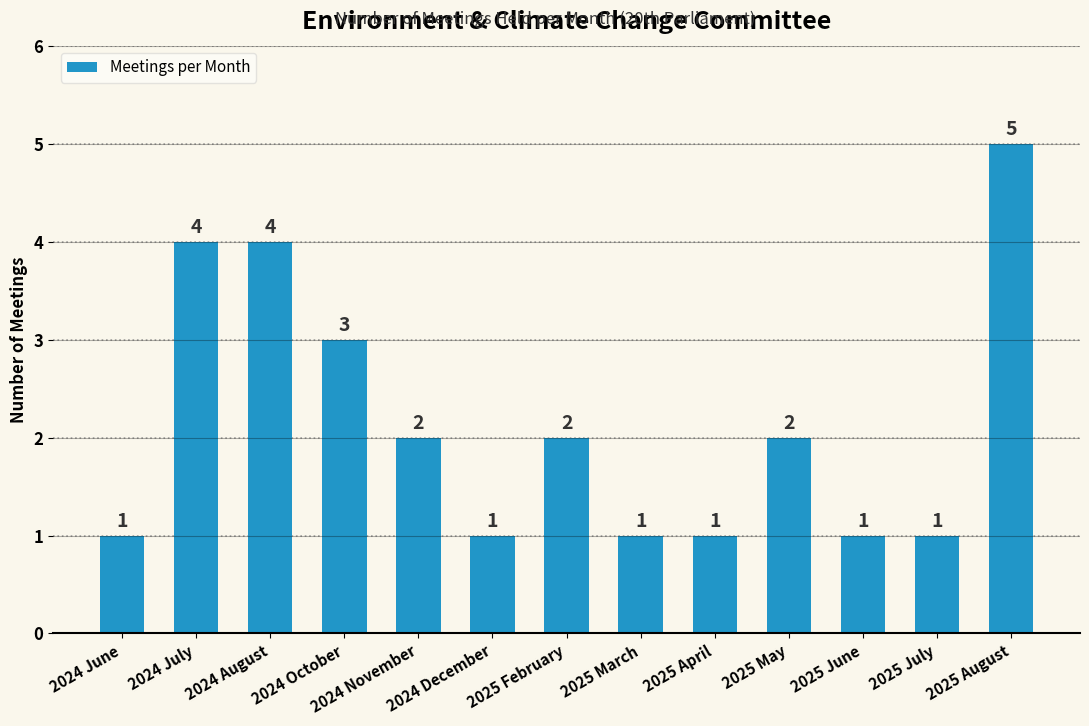

What is the difference between the values at 2025 August and 2025 May?

3